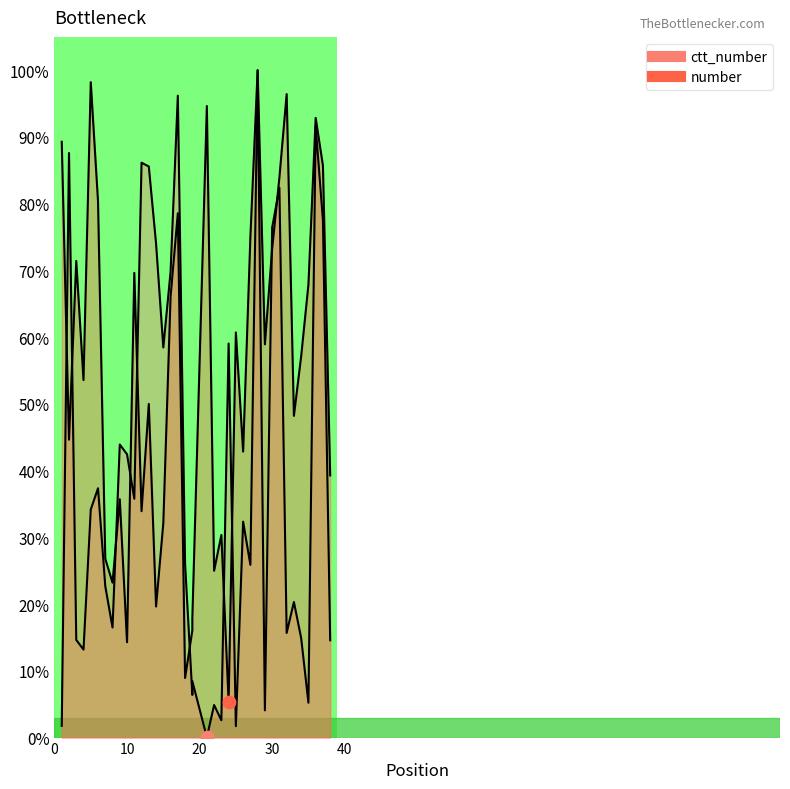

Which series reaches the minimum Y coordinate?

ctt_number